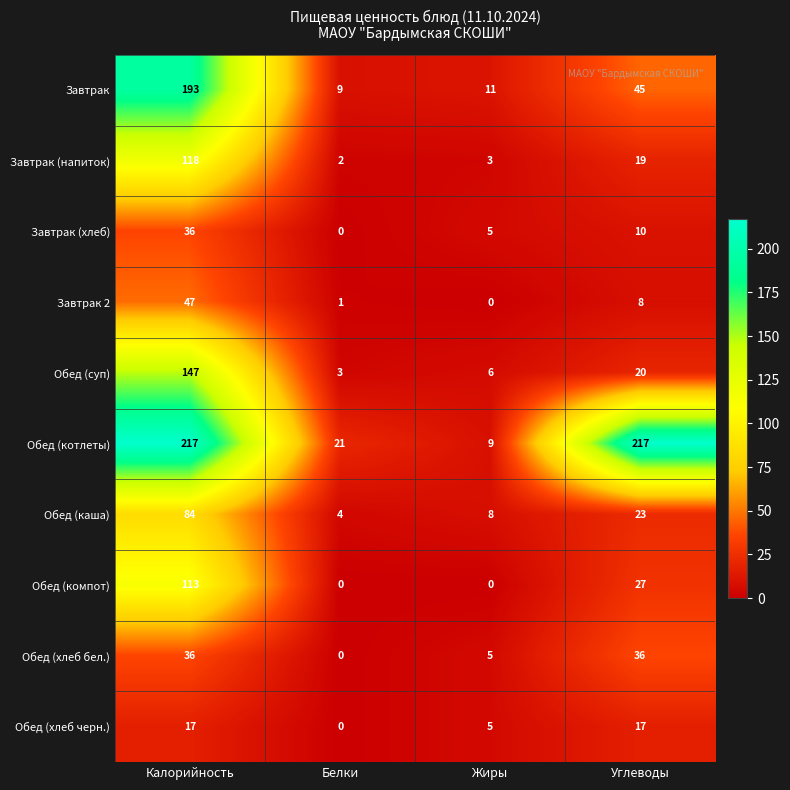

What is the sum of all Обед (хлеб черн.) values?

39